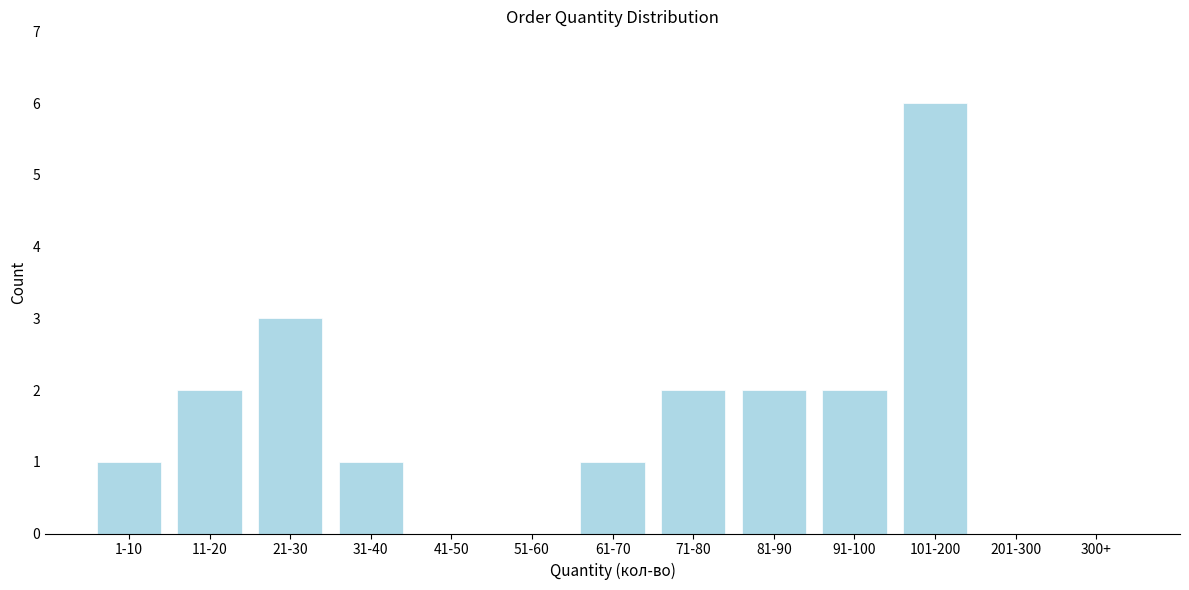

Reading right to left, list all the values displayed in this chart.

300+=0	201-300=0	101-200=6	91-100=2	81-90=2	71-80=2	61-70=1	51-60=0	41-50=0	31-40=1	21-30=3	11-20=2	1-10=1